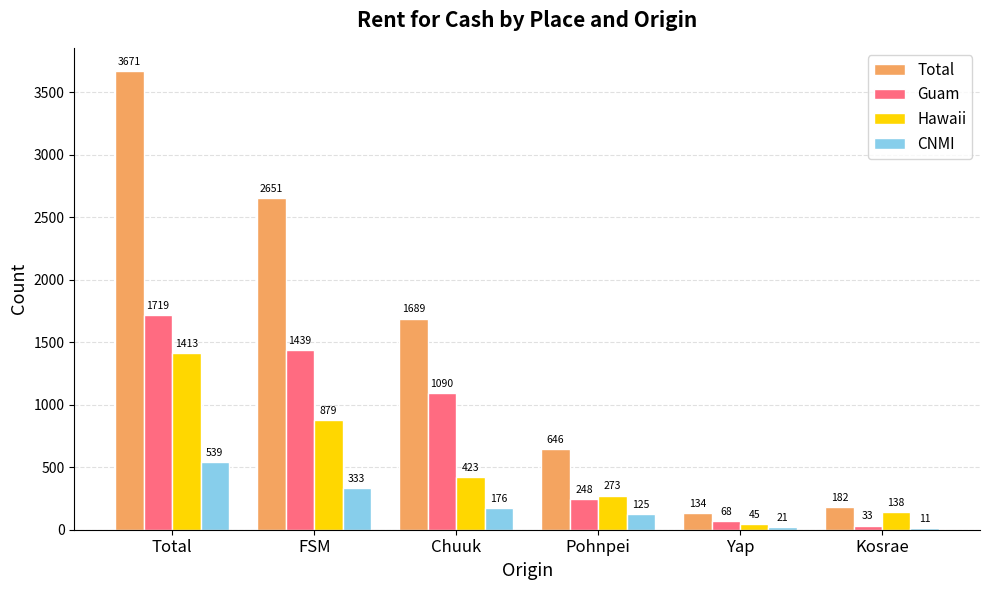

Between Total and Kosrae, which series saw the biggest shift?

Total